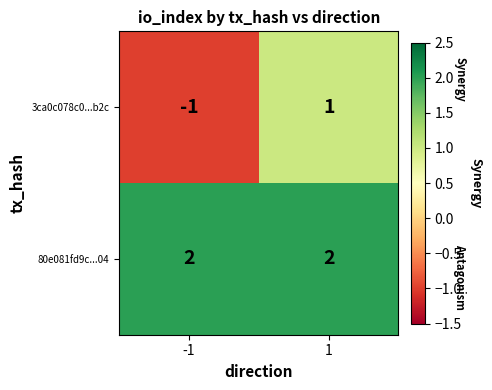

What is the sum of the 80e081fd9c...04 values at 1 and -1?

4